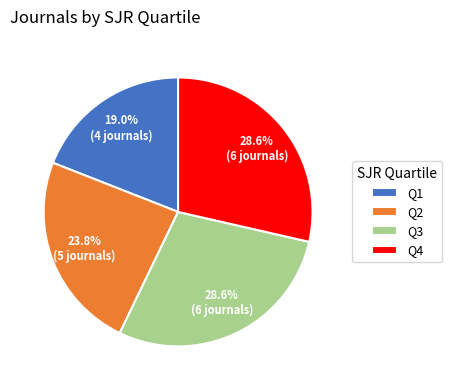

Is Q4 the majority of the pie?

No